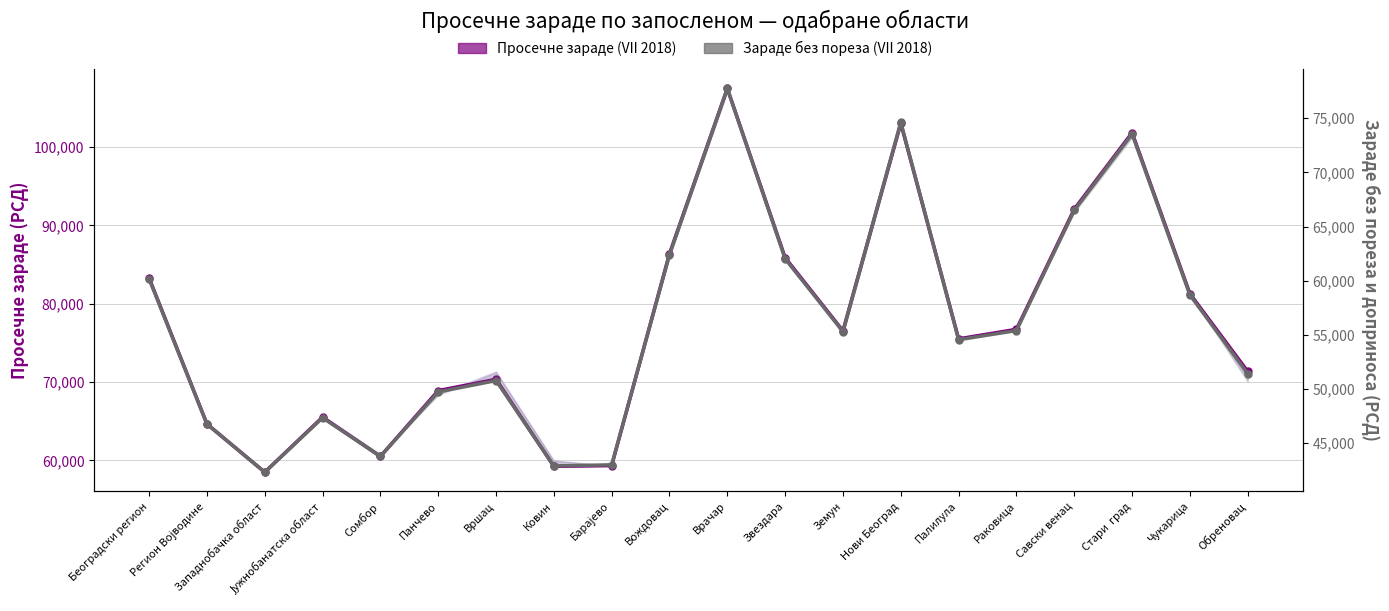

What is the highest value of the Просечне зараде (VII 2018) series?

107471